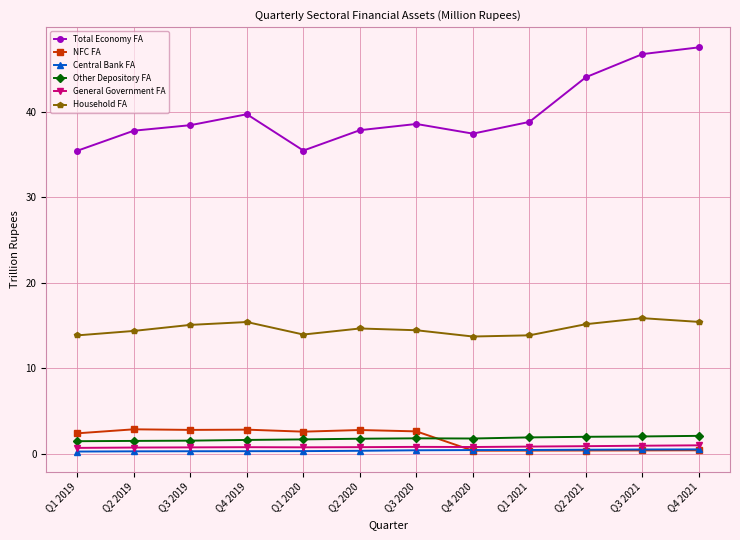

What position from the right is Q1 2021?

4